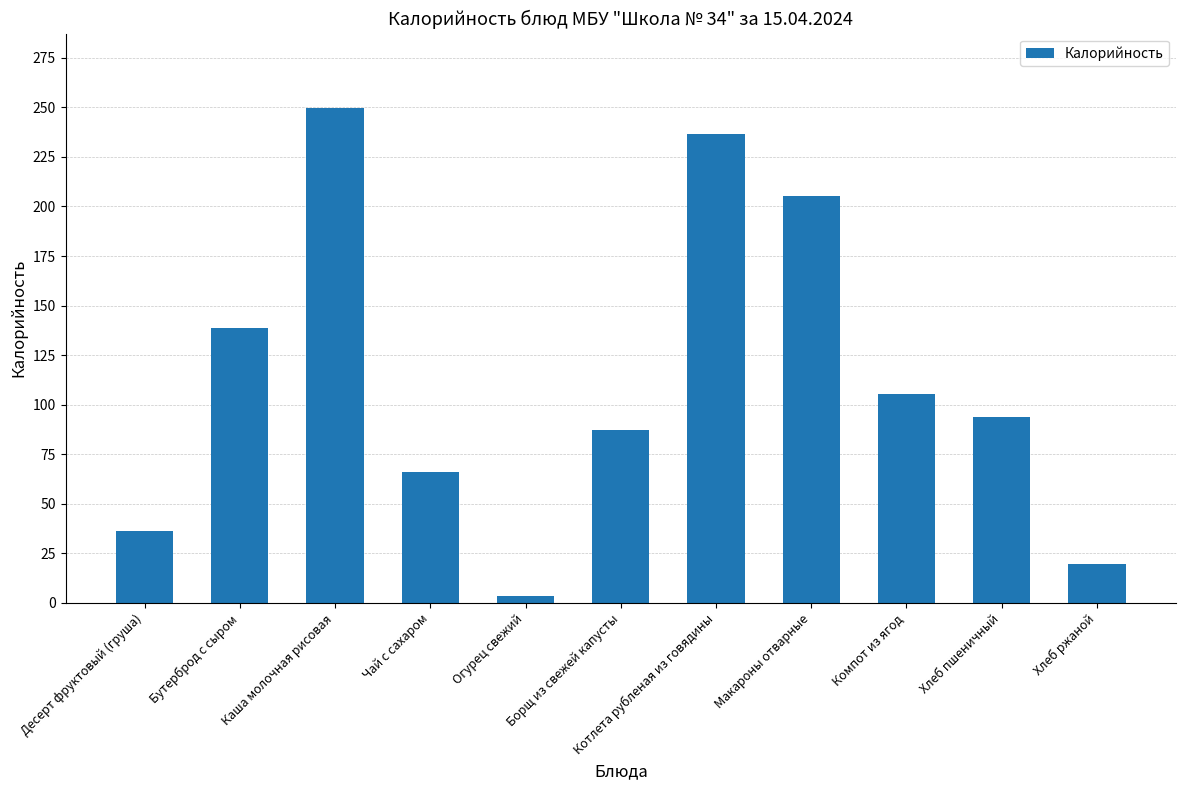

How many values exceed 93?

6